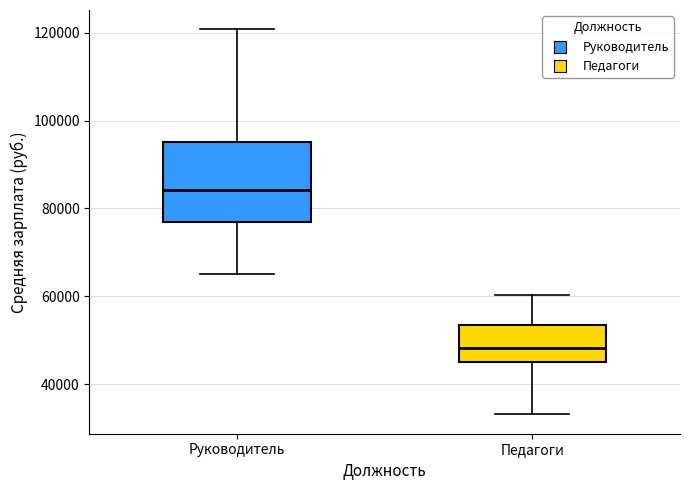

Comparing the boxes themselves (not the whiskers), which one is the tallest?

Руководитель